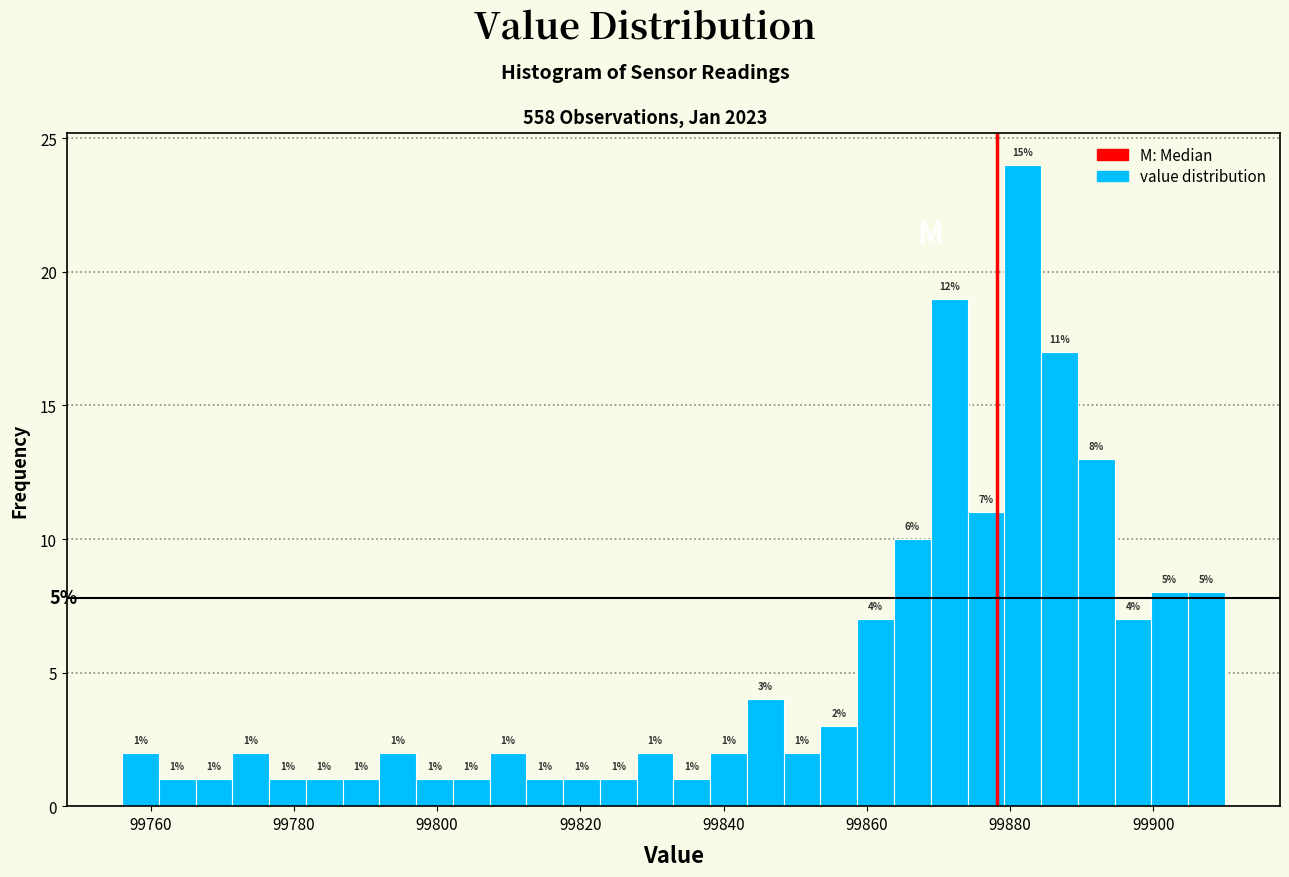

Read against the x-axis, roughly where is the centre of the tallest bar?

99882